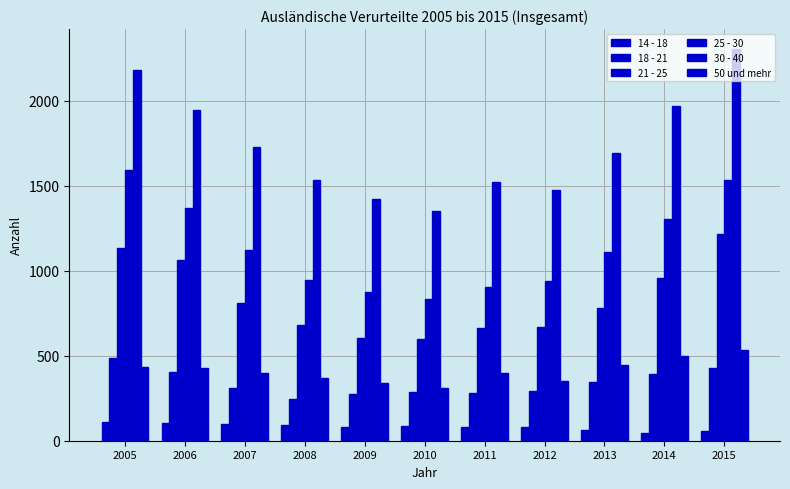

Count the number of categories in the chart.

11